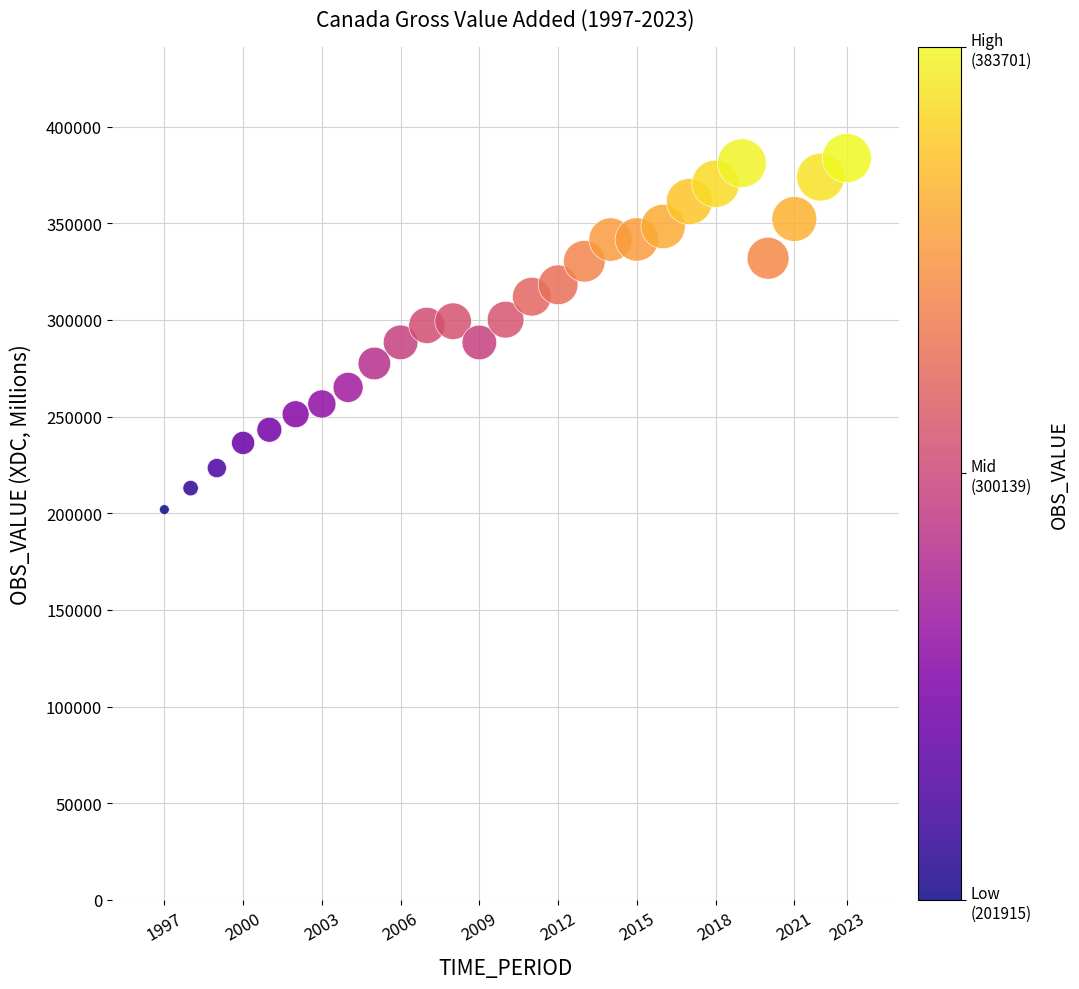

What is the range of X values (max minus min)?

26